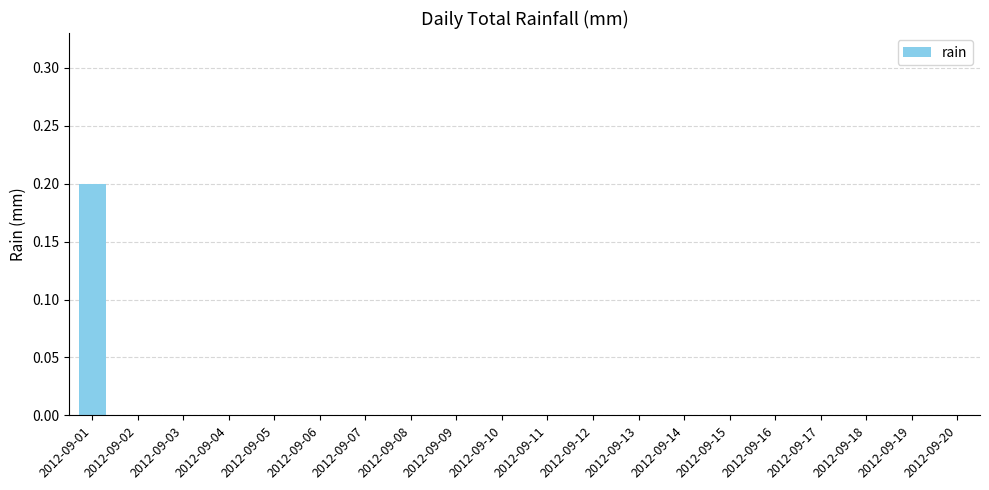

Which label corresponds to the largest value in the chart?

2012-09-01